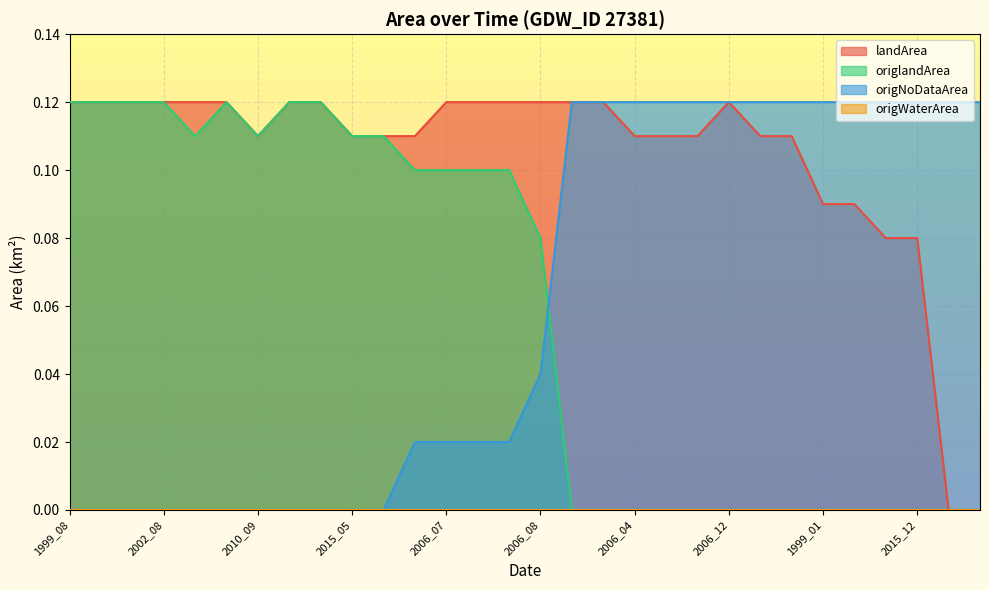

Which series has the largest range (max minus min)?

landArea